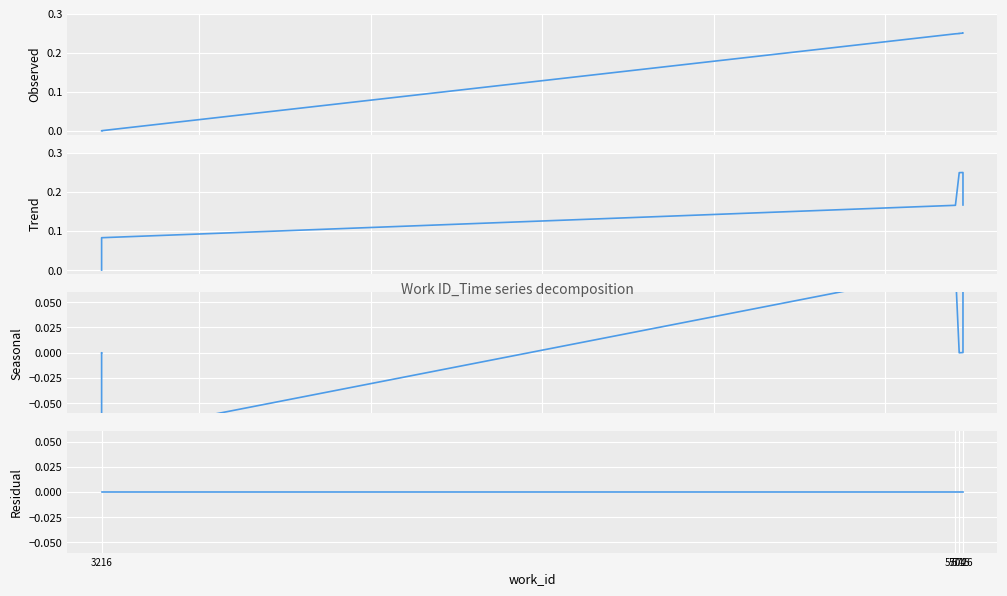

Reading left to right, extract all data points from this chart.

Observed: 0.0	0.0	0.0	0.0	0.0	0.2	0.2	0.2	0.2	0.2
Trend: 0.0	0.0	0.0	0.0	0.1	0.2	0.2	0.2	0.2	0.2
Seasonal: -0.0	-0.0	0.0	0.0	-0.1	0.1	0.0	-0.0	0.0	0.1
Residual: 0.0	0.0	0.0	0.0	0.0	0.0	0.0	0.0	0.0	0.0